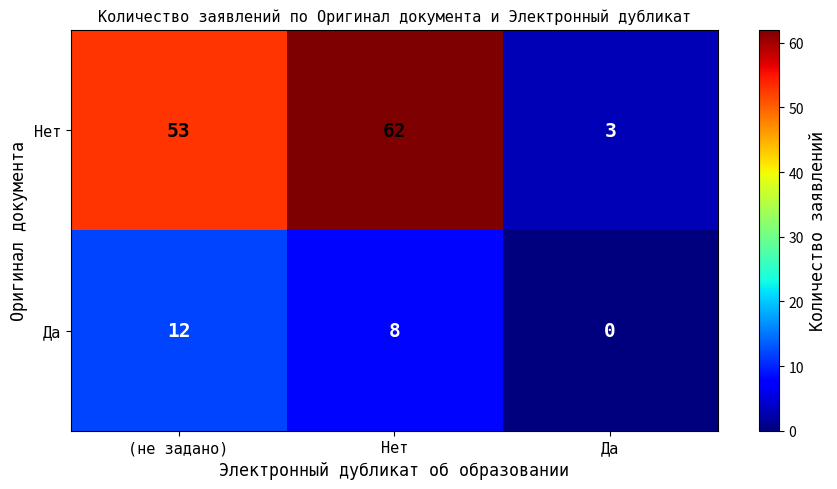

How many distinct data groups are displayed?

2